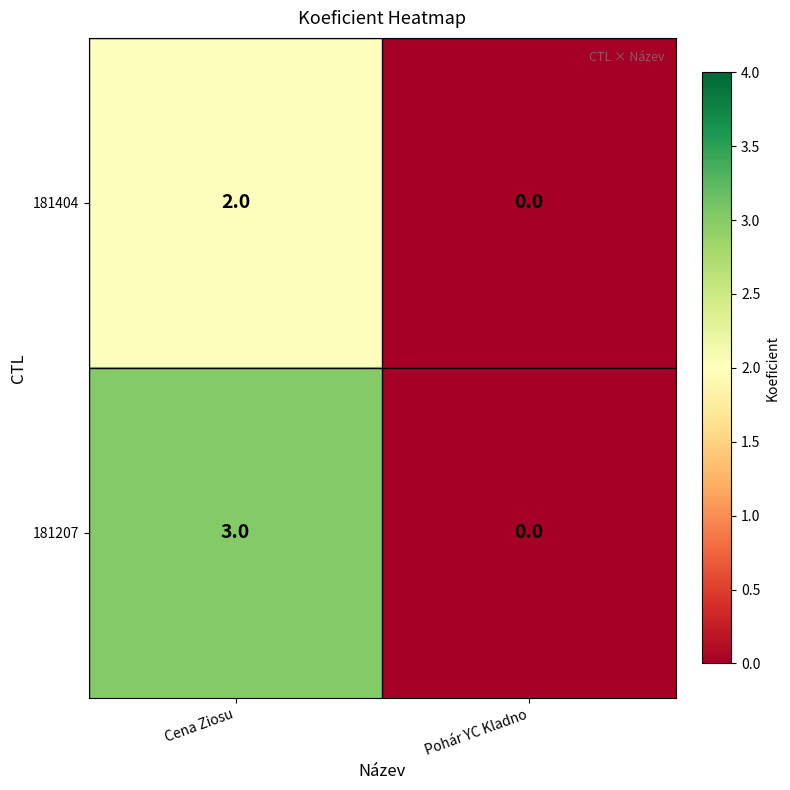

What is the sum of the 181207 values at Cena Ziosu and Pohár YC Kladno?

3